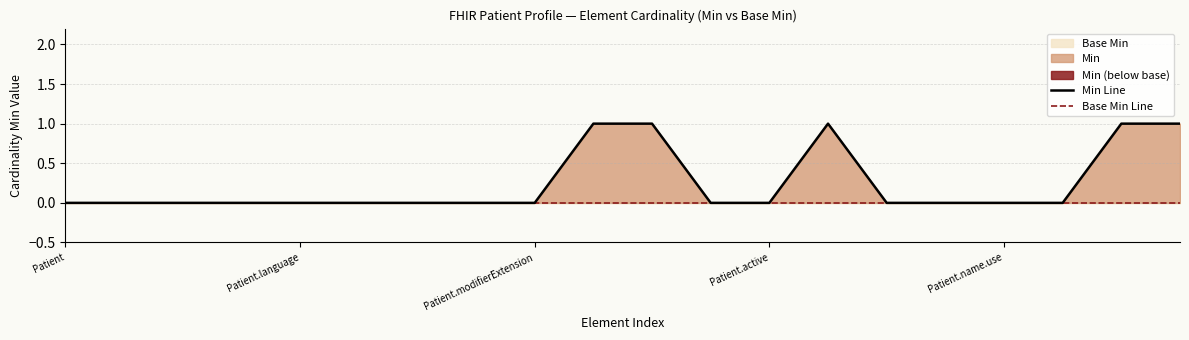

True or false: Min Line has a value of 0 at 13.

False